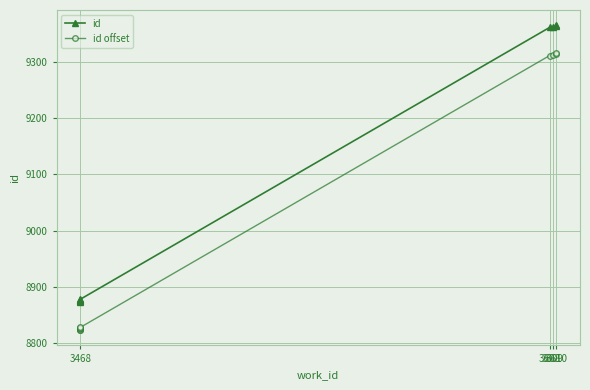

Is the value of id offset at 3610 greater than the value of id at 3610?

No